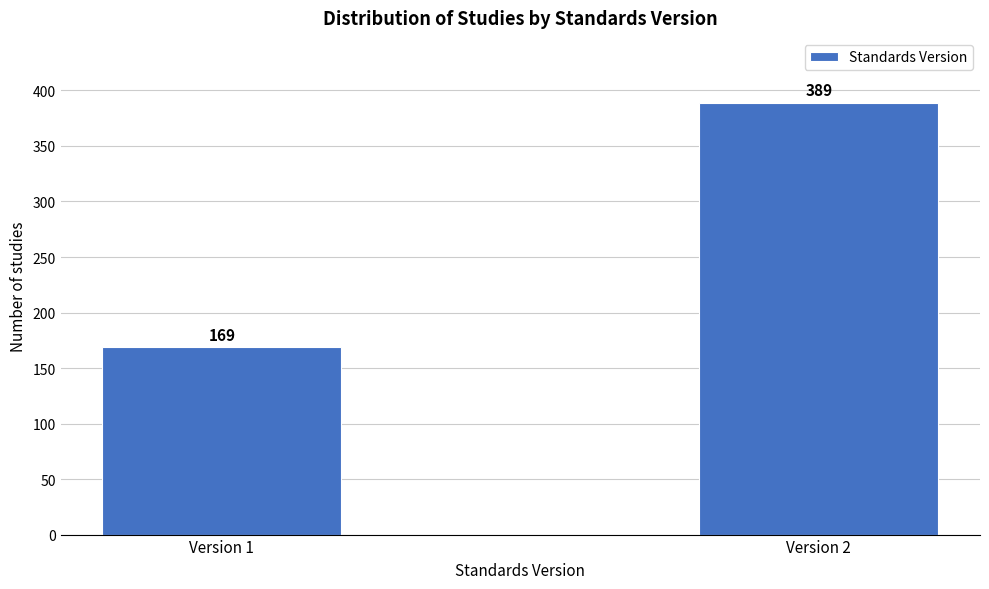

Reading left to right, transcribe all the data shown in this chart.

169	389